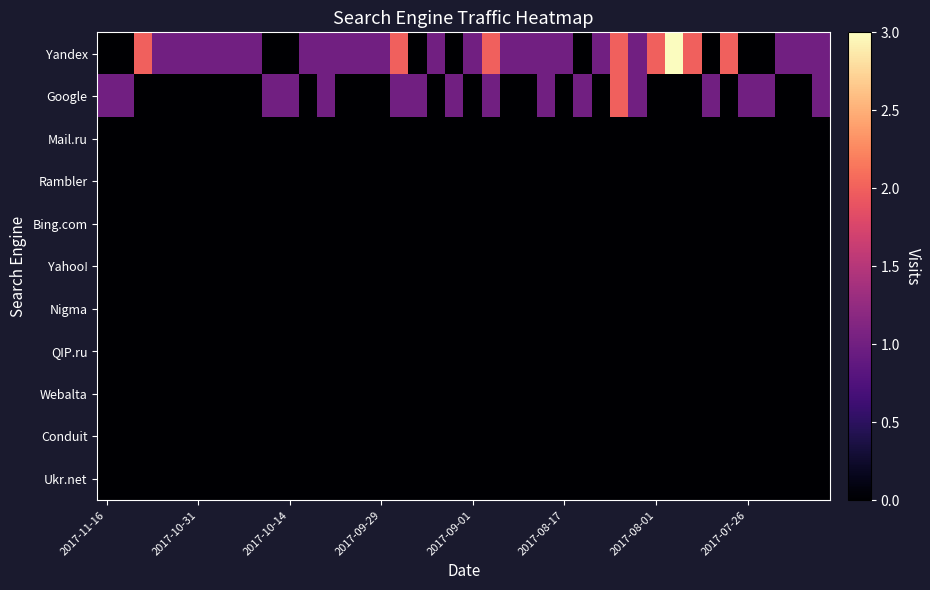

How many series are shown in this chart?

11